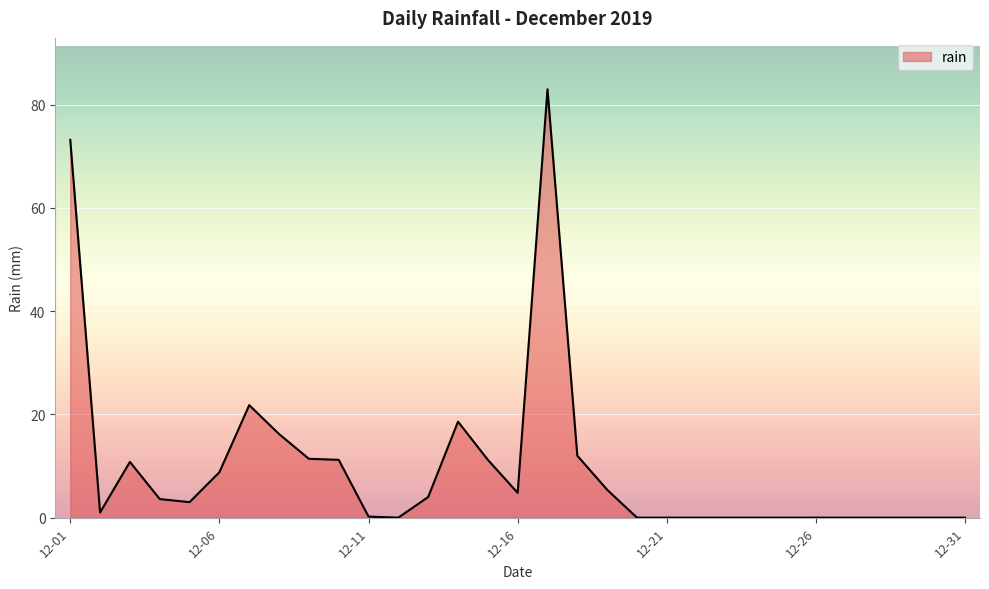

What is the difference between the maximum and minimum values?

83.0